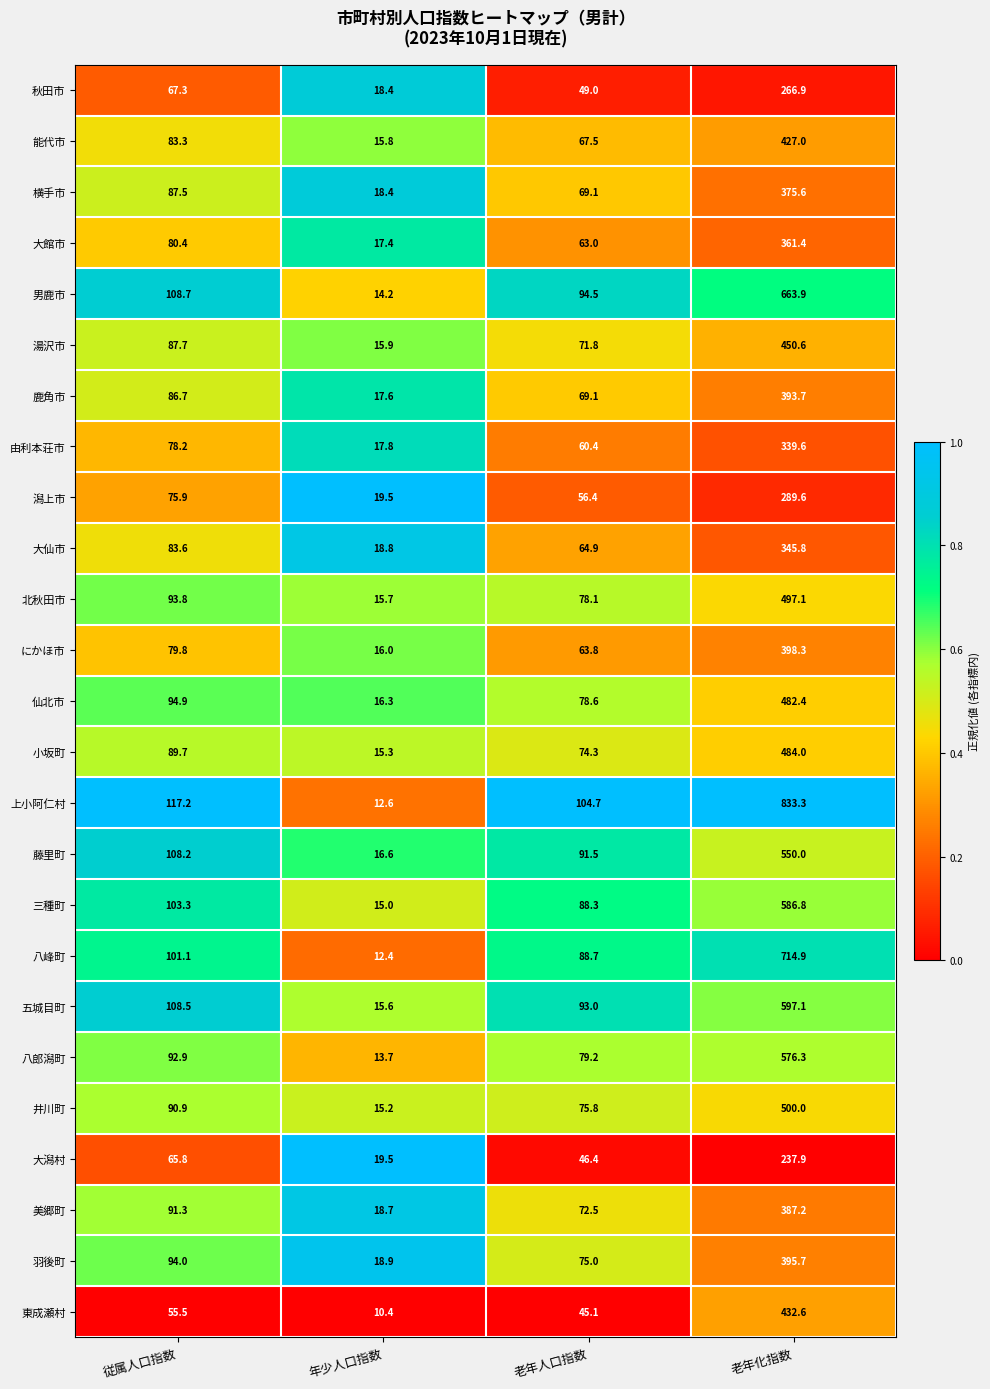

Which series has the widest spread of values?

上小阿仁村